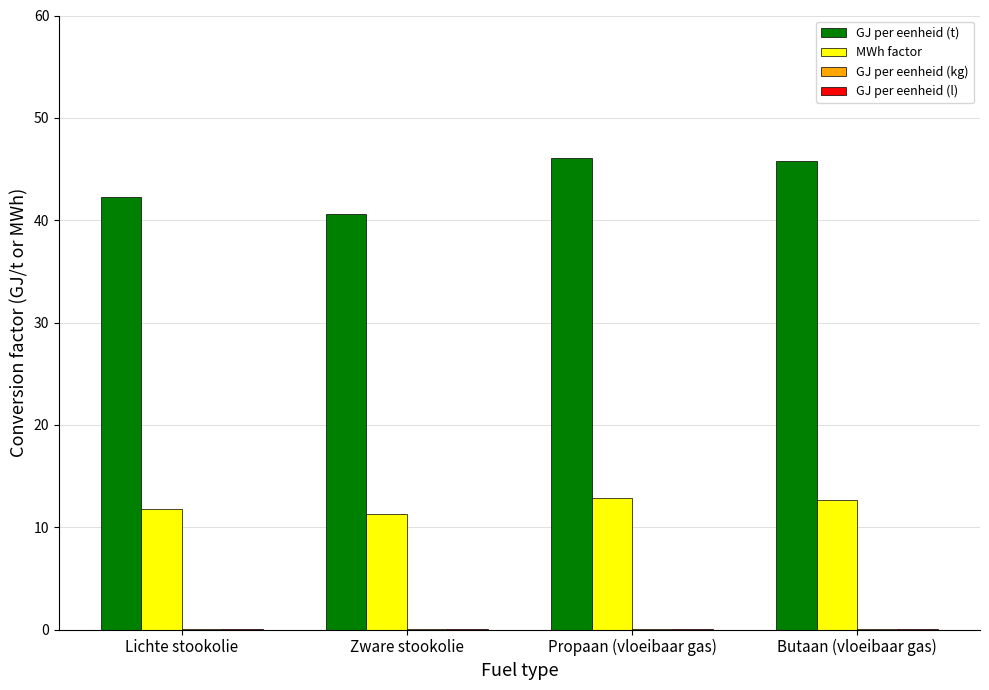

How many values in the GJ per eenheid (t) series exceed 45?

2